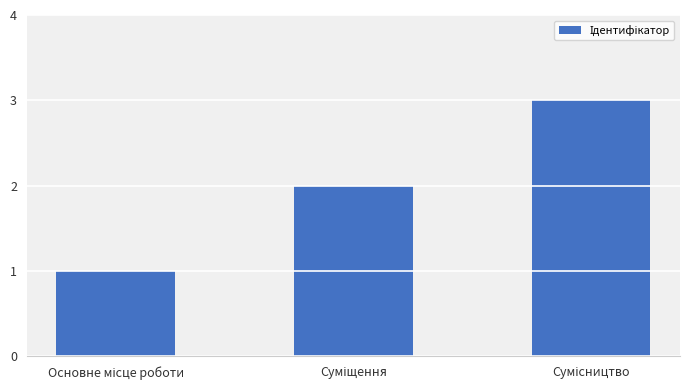

What is the maximum value shown in the chart?

3